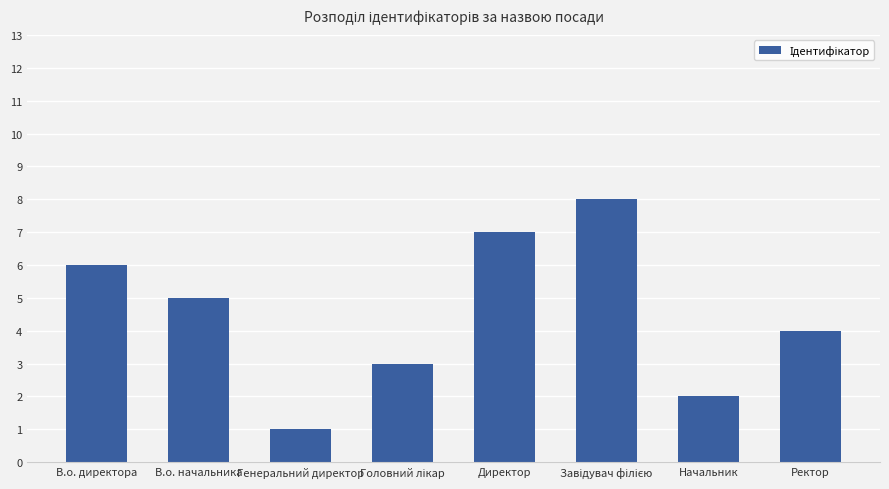

At which label is the value closest to 4?

Ректор